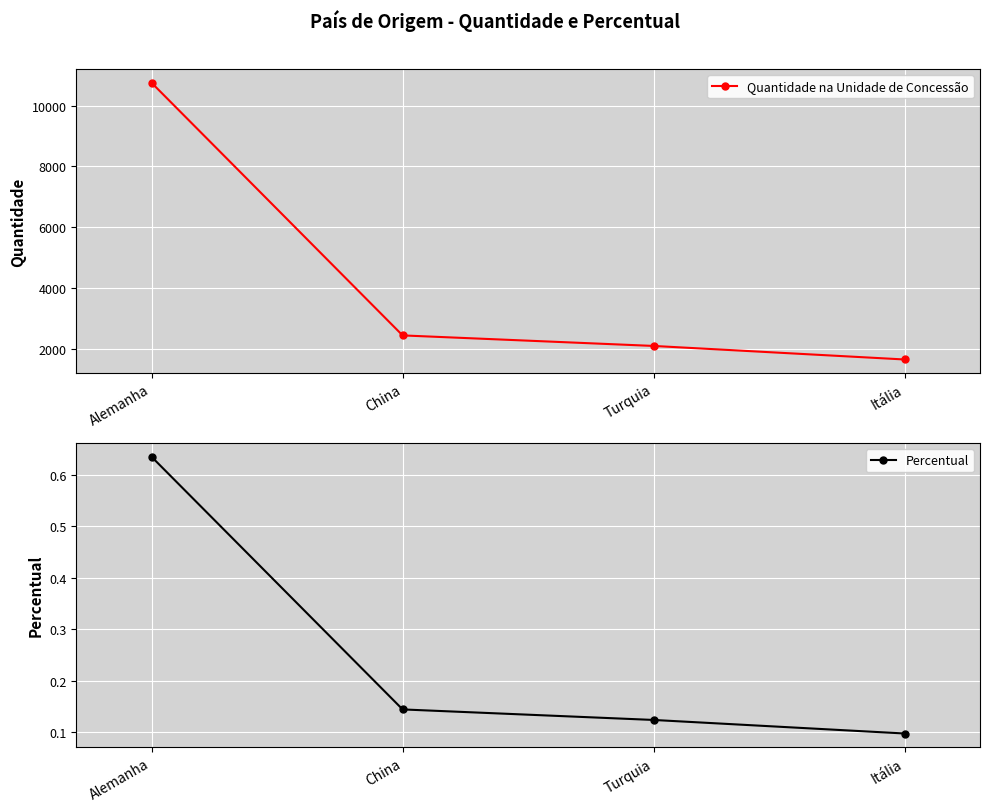

What is the maximum value for Quantidade na Unidade de Concessão?

10750.0